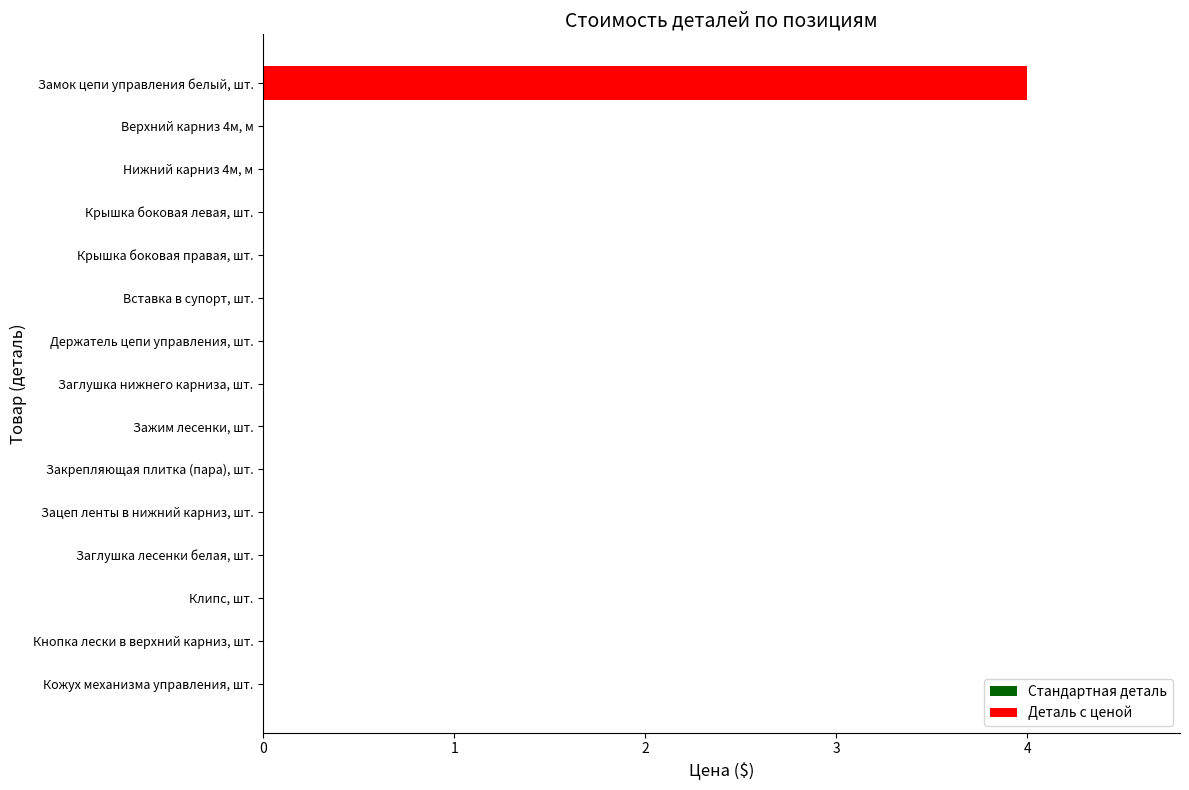

Are the bars horizontal?

Yes